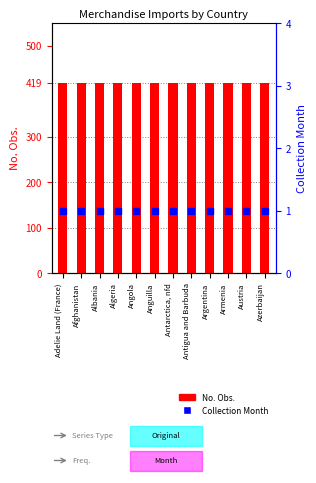

Which series contains the lowest Y value?

Collection Month